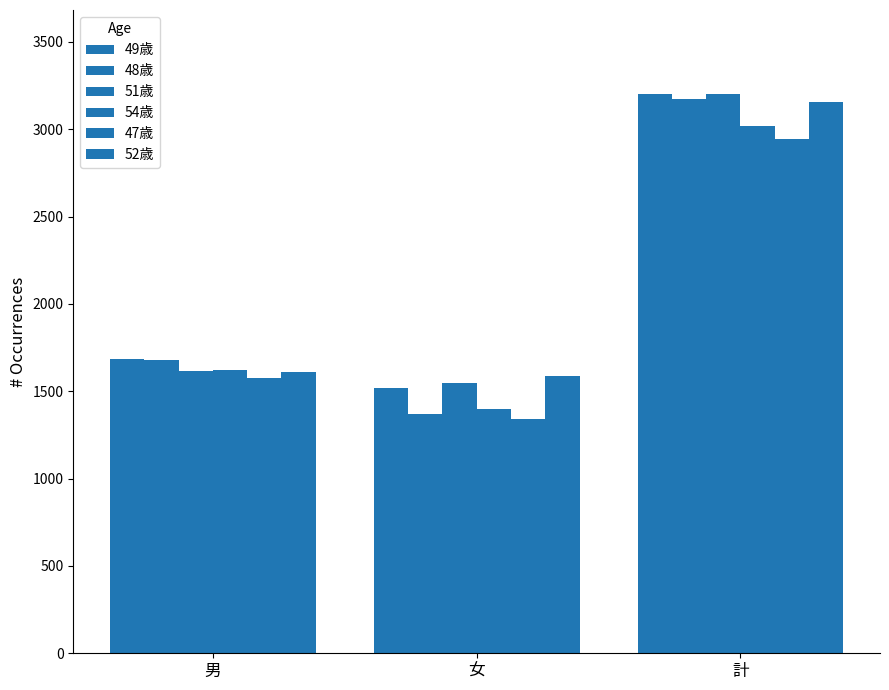

Count the number of data series in this chart.

6